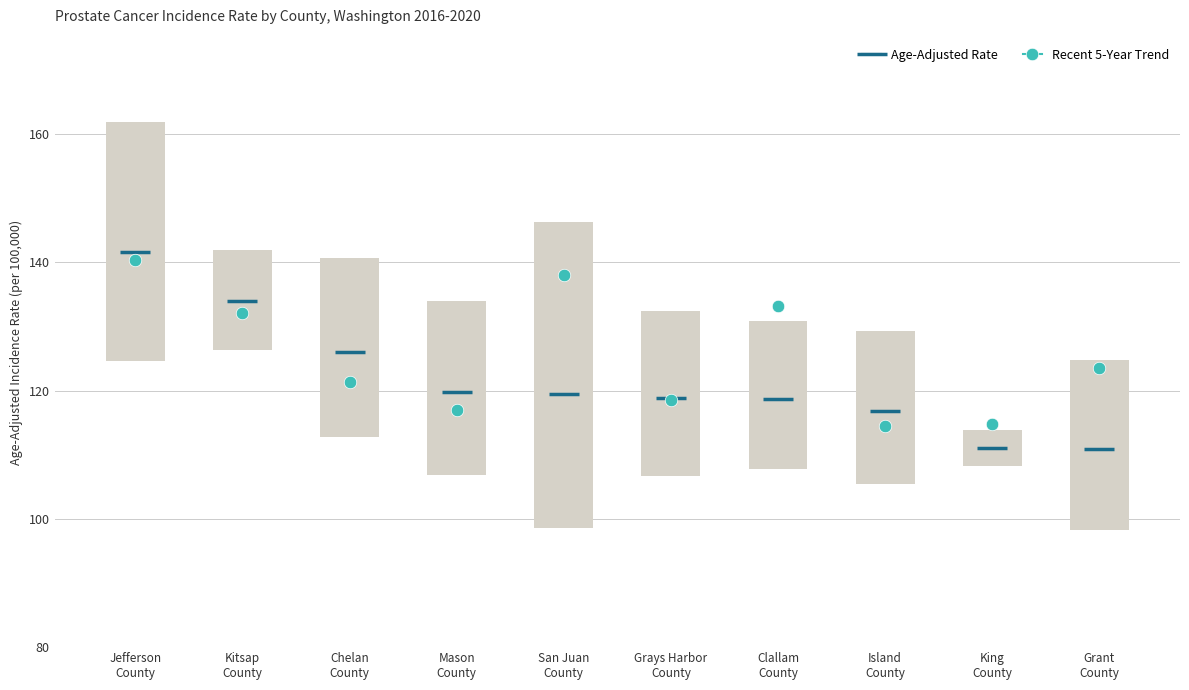

What is the label of the 2nd bar from the right?

King
County